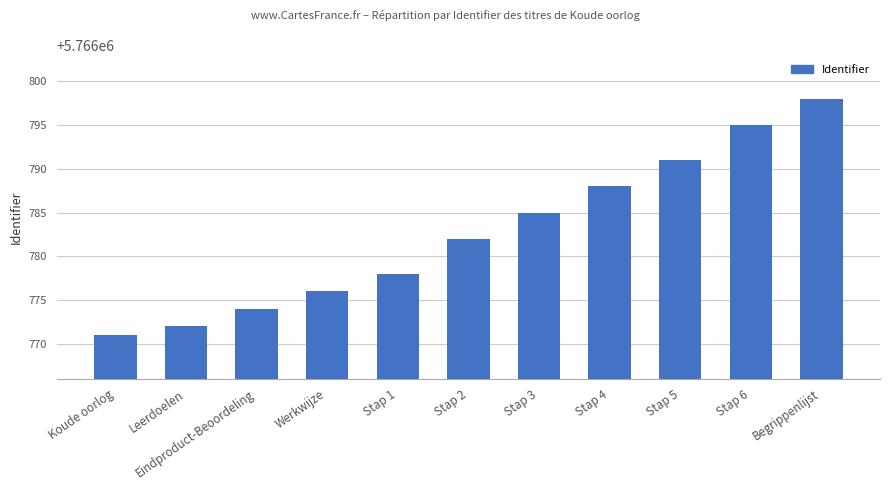

At which category does the chart reach its peak across all series?

Begrippenlijst